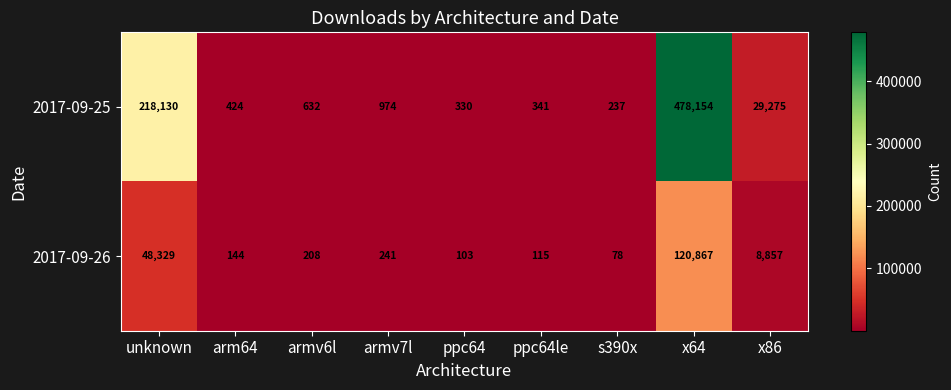

Between armv7l and ppc64, which series saw the biggest shift?

2017-09-25